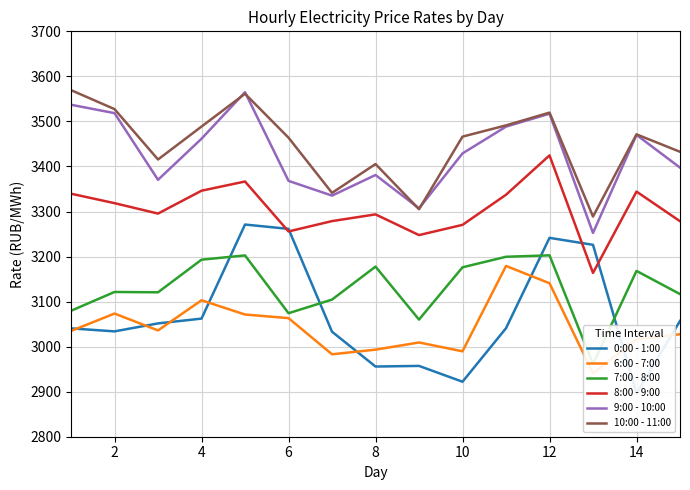

True or false: 10:00 - 11:00 and 8:00 - 9:00 cross at least once.

False